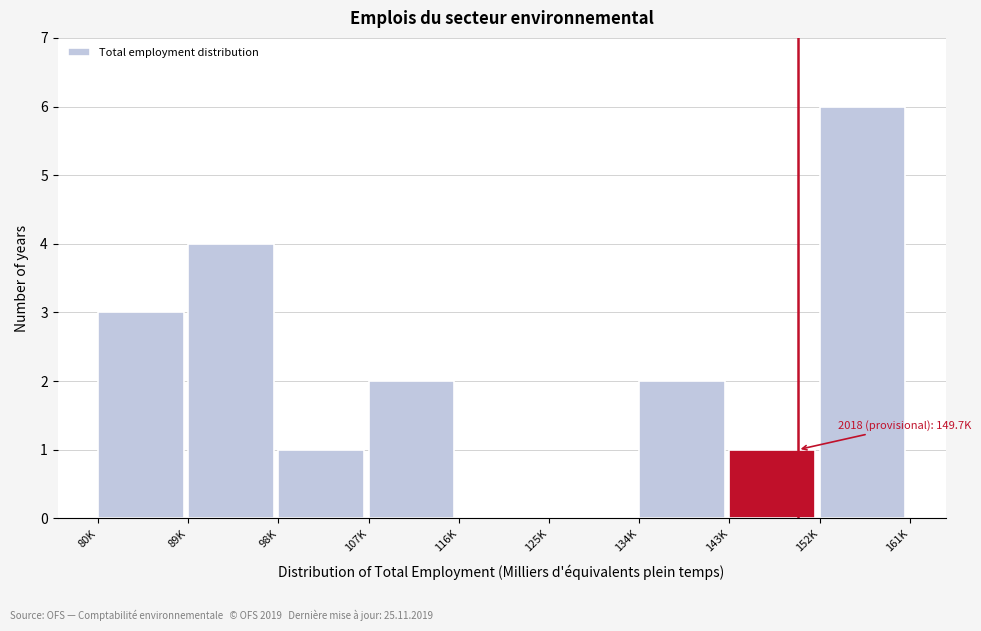

Reading left to right, what are all the values shown in this chart?

80K=3	89K=4	98K=1	107K=2	116K=0	125K=0	134K=2	143K=1	152K=6